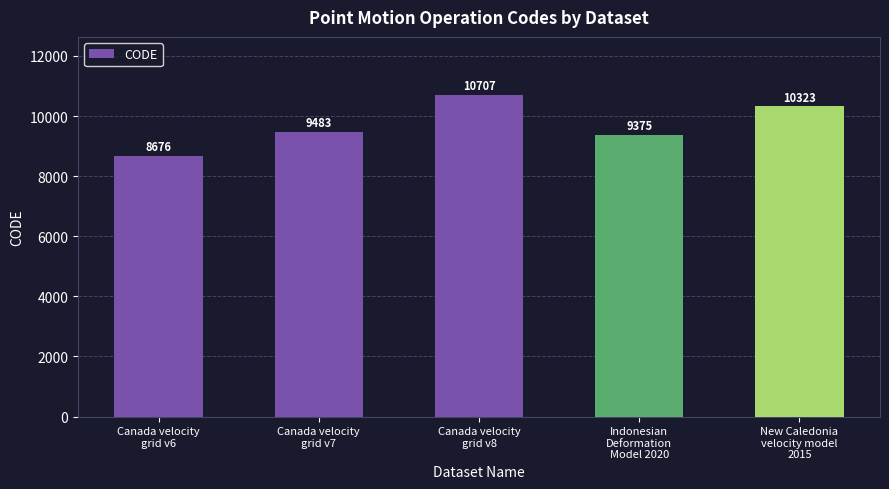

What is the sum of all values?

48564